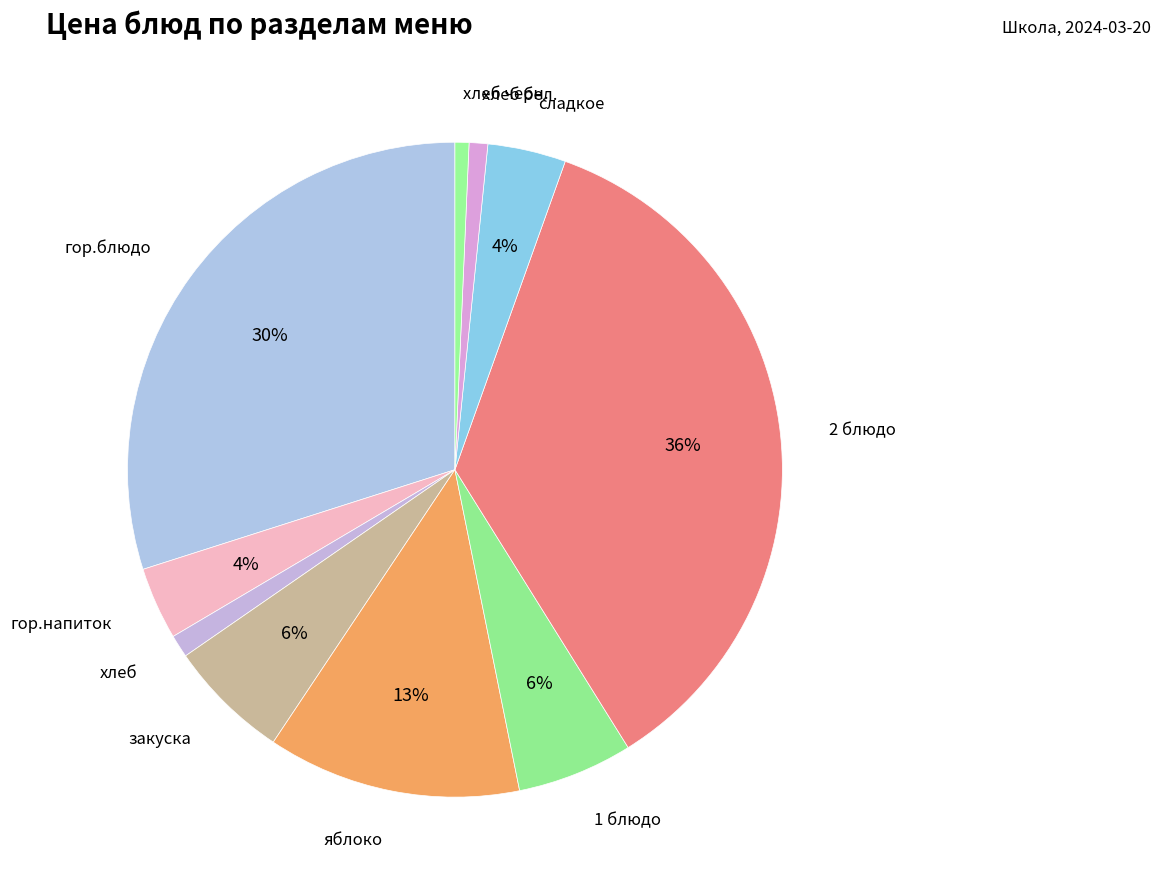

Is 2 блюдо the majority of the pie?

No